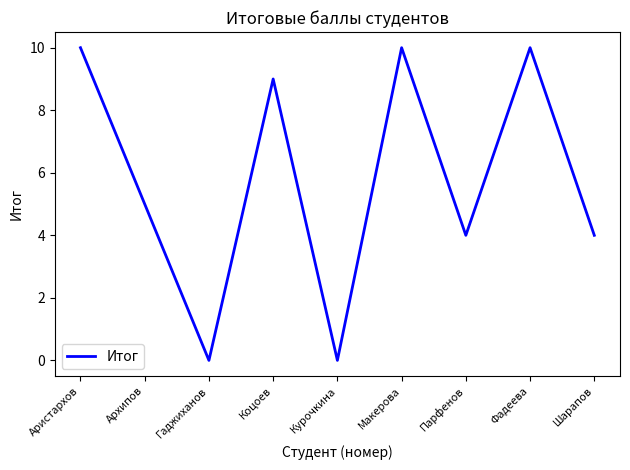

What is the greatest value displayed?

10